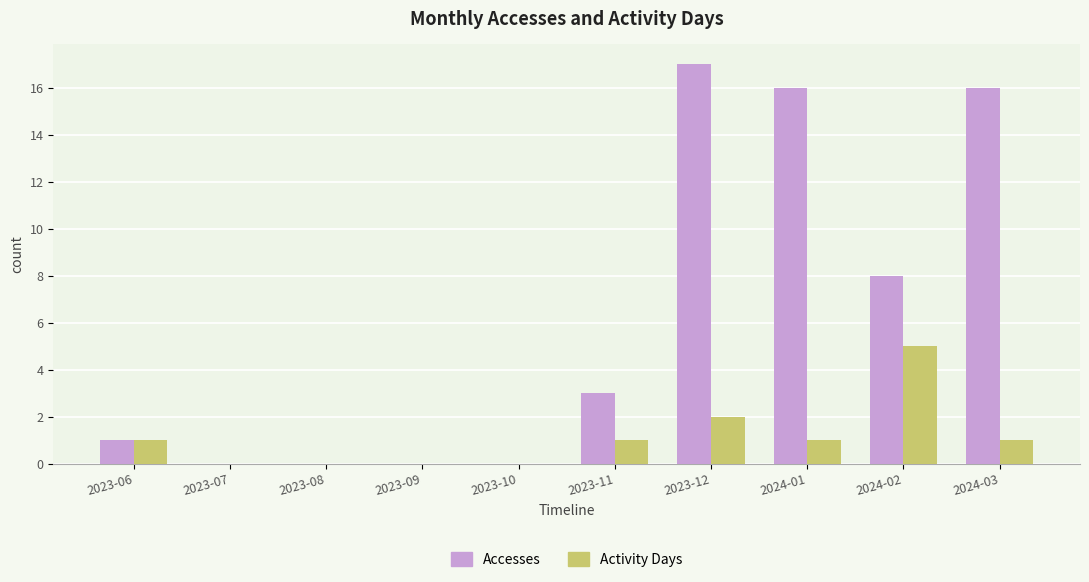

How many groups of bars are there?

10